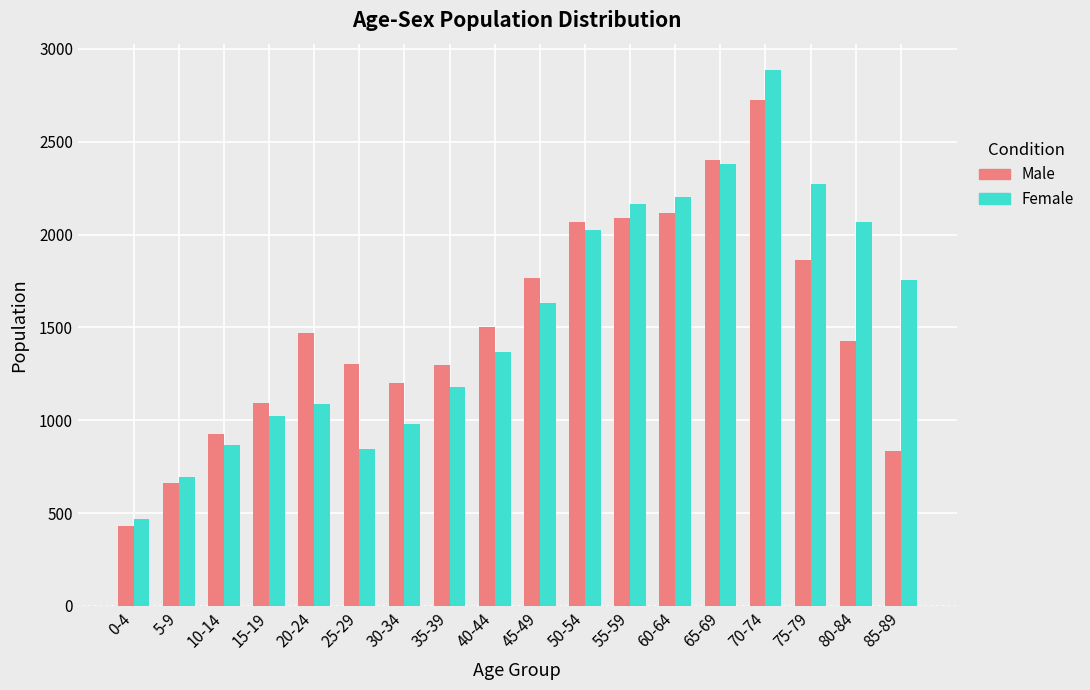

How many distinct data groups are displayed?

2